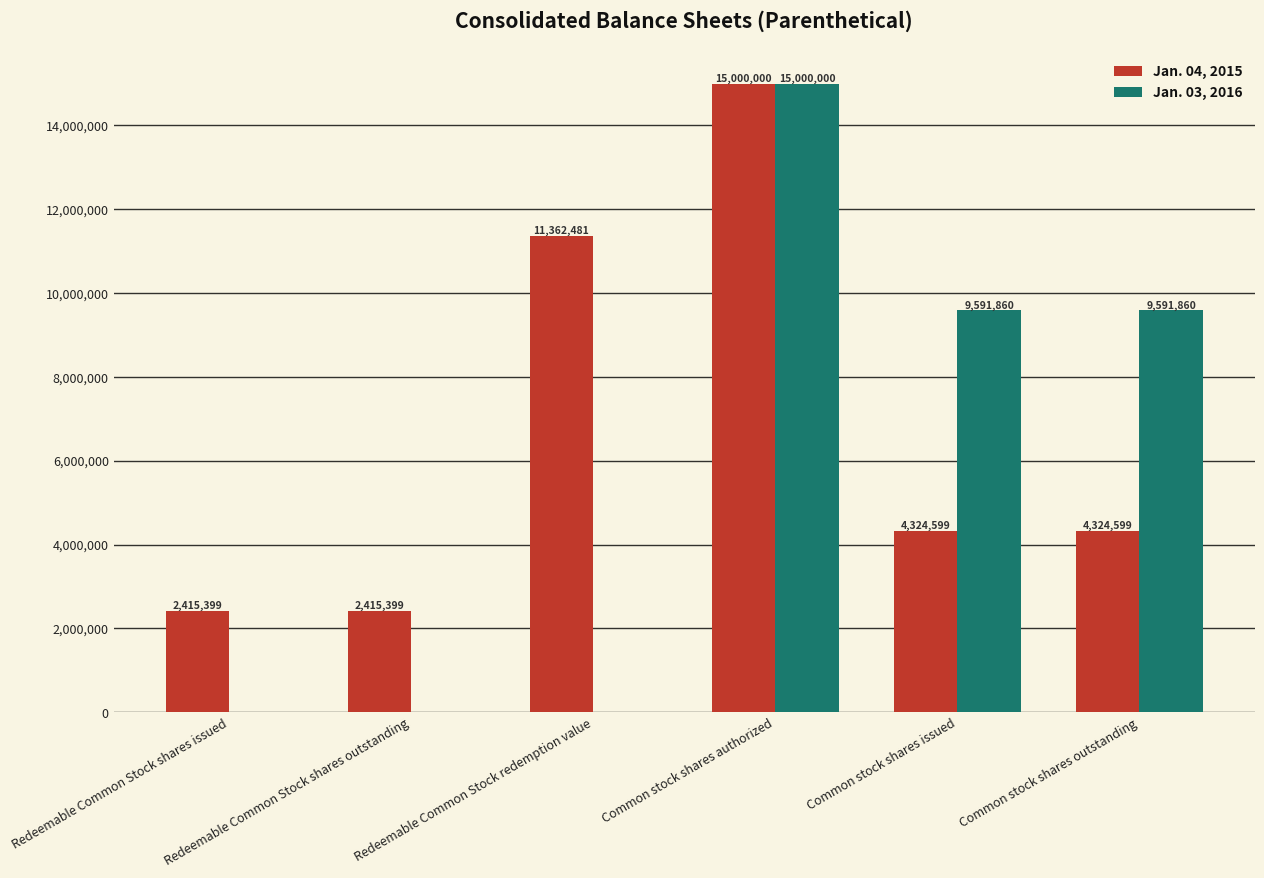

Which series has the largest total across all categories?

Jan. 04, 2015